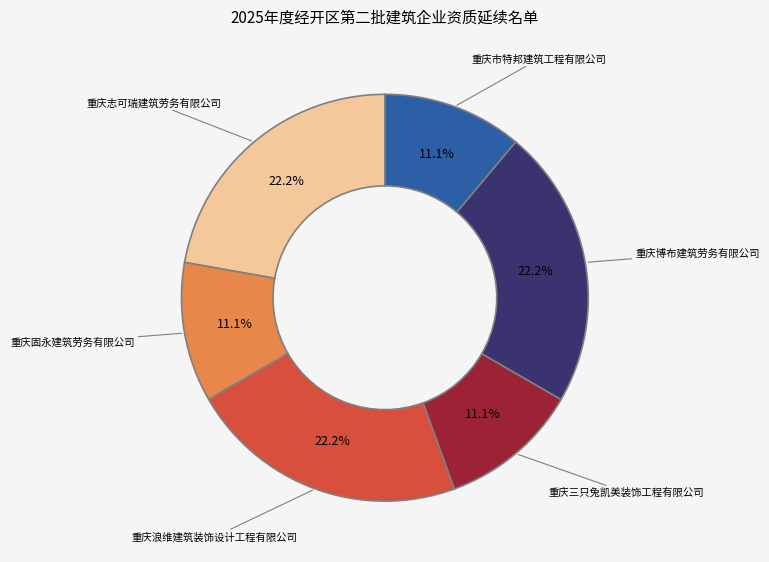

Is there any slice that represents more than half of the pie?

No